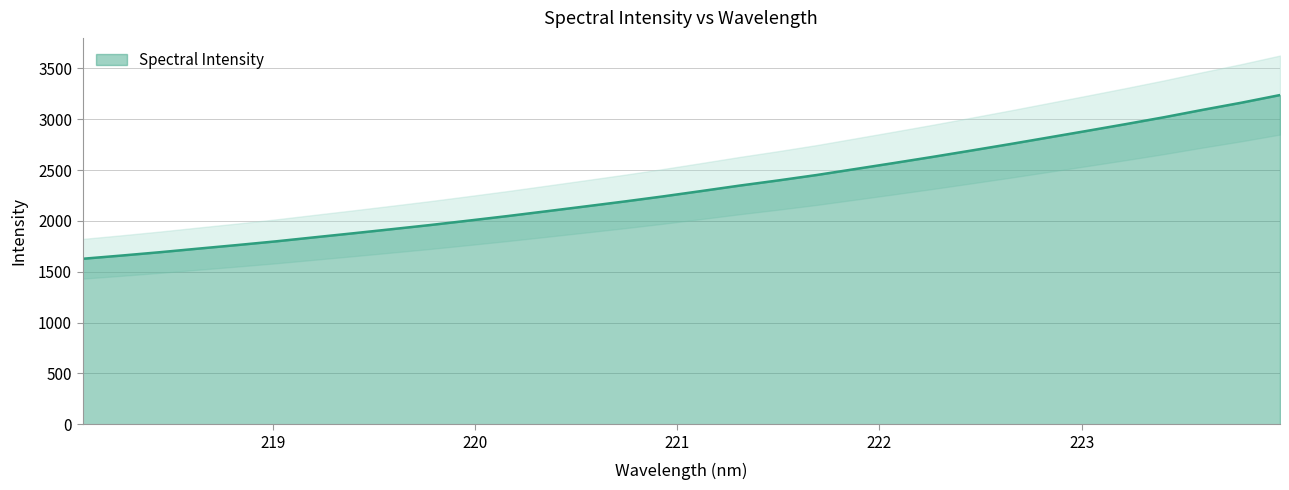

Reading right to left, extract all data points from this chart.

223.9802=3237.8	223.7895=3162.6	223.5987=3092.6	223.408=3020.0	223.2172=2951.8	223.0264=2885.6	222.8355=2820.3	222.6447=2755.2	222.4538=2691.9	222.263=2629.7	222.0721=2569.5	221.8812=2510.5	221.6902=2451.6	221.4993=2398.1	221.3083=2347.2	221.1174=2293.2	220.9264=2240.1	220.7354=2190.0	220.5444=2142.1	220.3533=2094.8	220.1623=2047.9	219.9712=2003.4	219.7801=1959.8	219.589=1918.7	219.3979=1878.2	219.2067=1838.7	219.0156=1798.8	218.8244=1762.5	218.6332=1727.6	218.442=1692.0	218.2508=1658.9	218.0596=1627.4